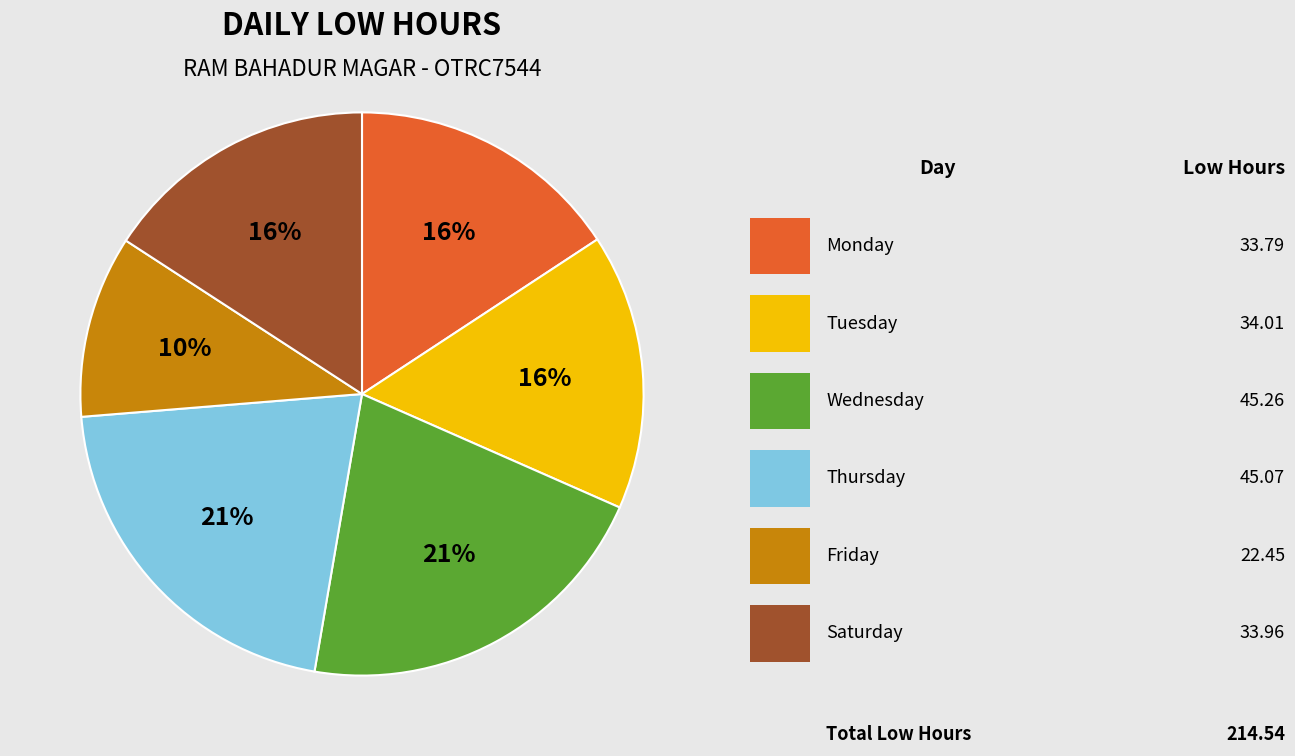

To the nearest percent, what is the average slice percentage?

17%